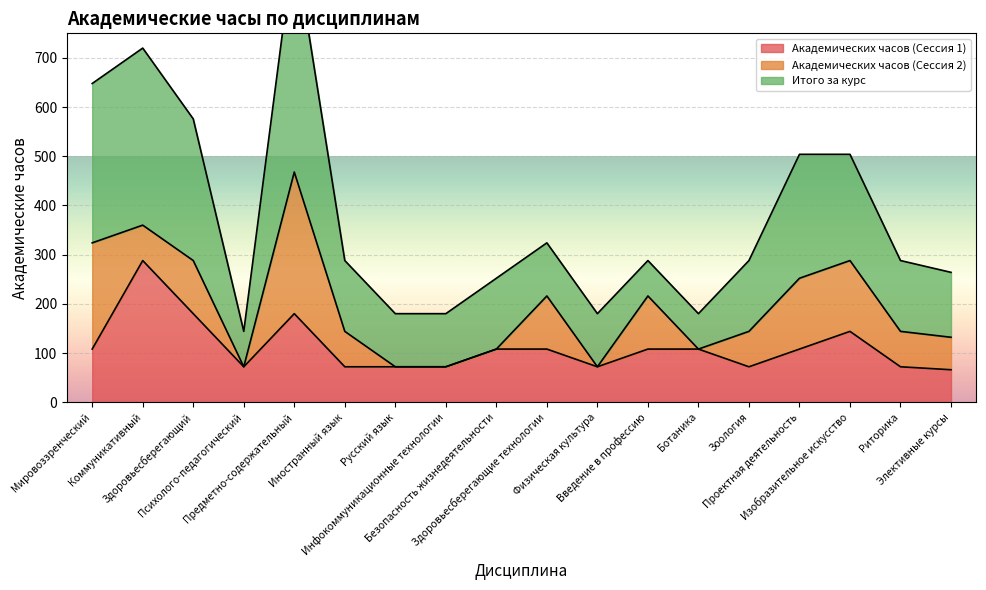

The value of Академических часов (Сессия 1) at Введение в профессию is 108. True or false?

True